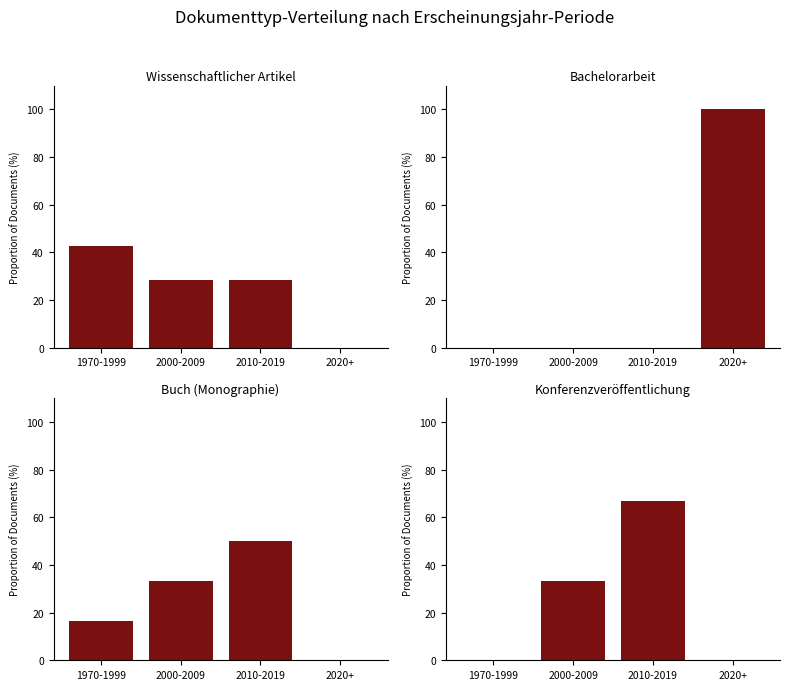

At which category does the chart reach its peak across all series?

2020+